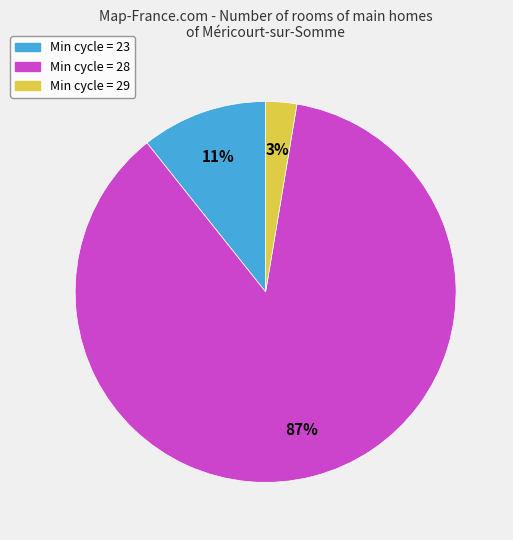

Count the number of slices in the pie.

3